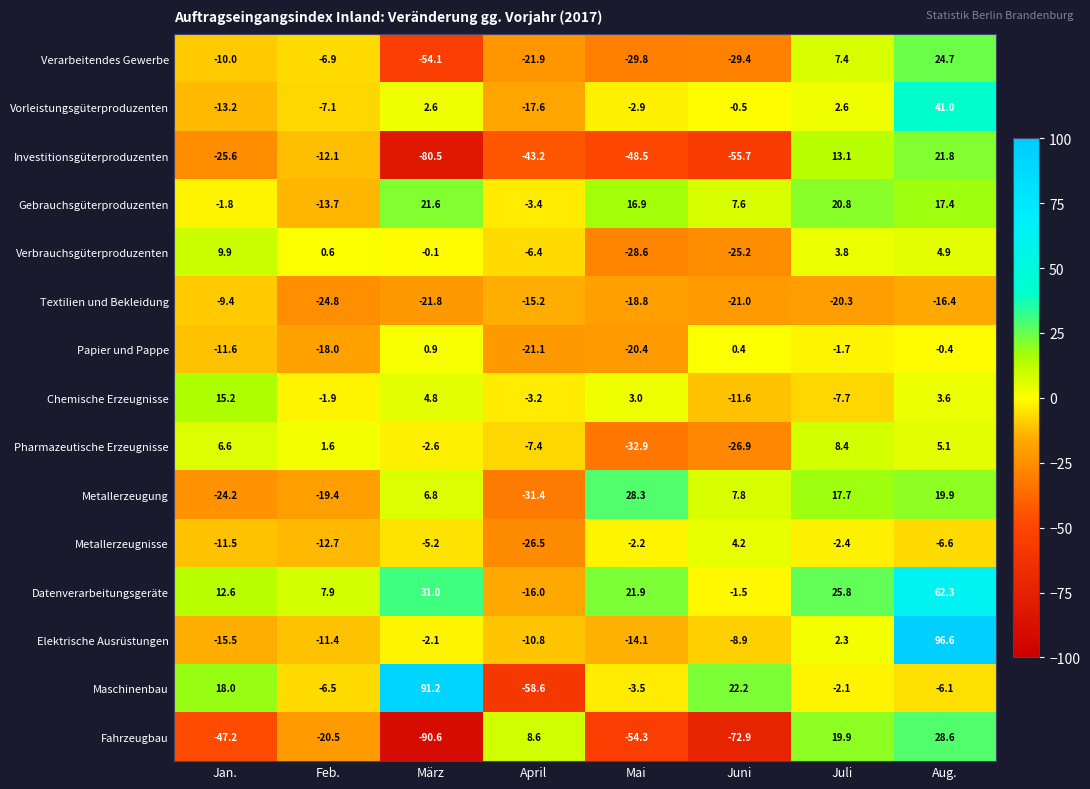

What is the total value across all series at Mai?

-185.9